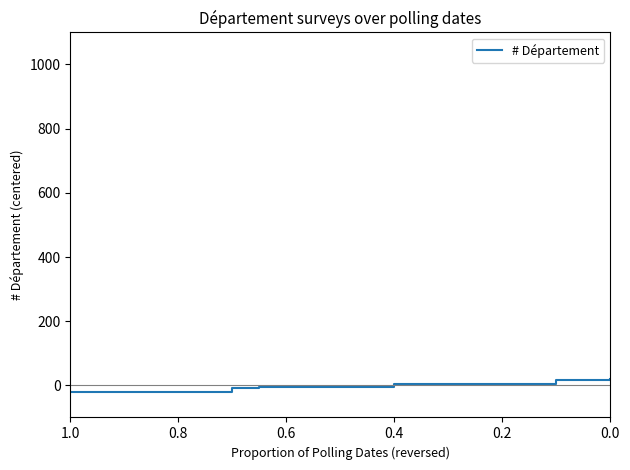

Reading left to right, what are all the values shown in this chart?

-20	-8	-7	-6	4	16	20